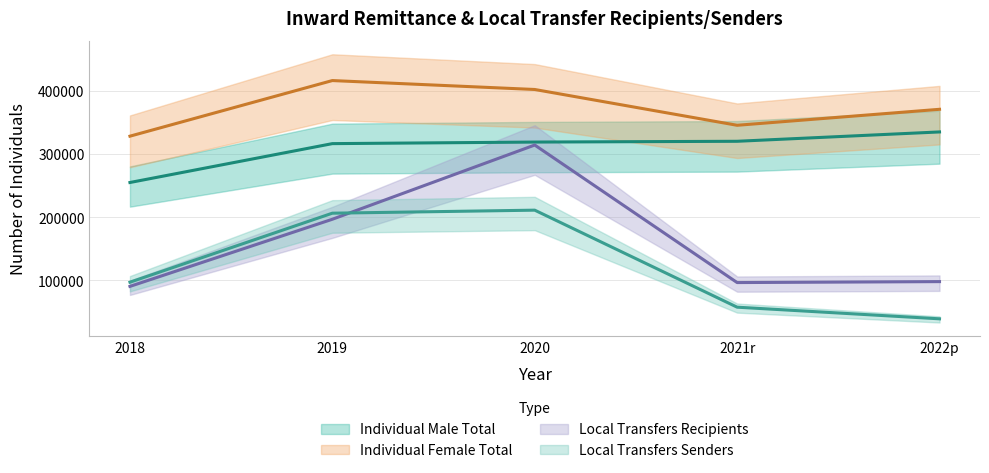

How many lines are shown in the chart?

4